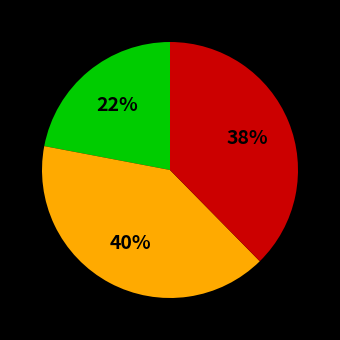

Is there any slice that represents more than half of the pie?

No